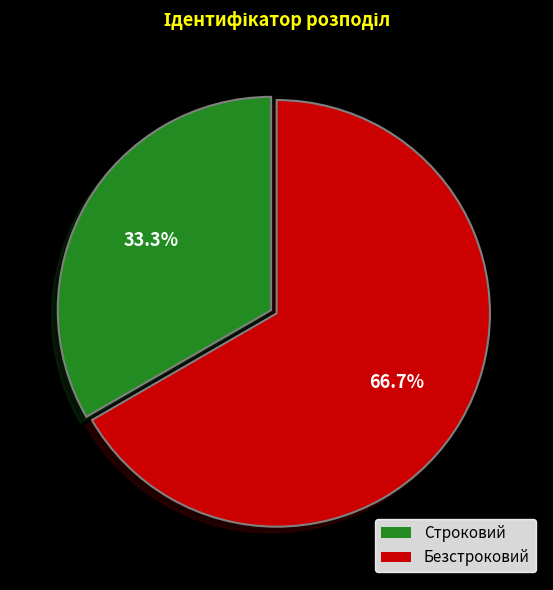

The Строковий slice represents 33% of the pie. True or false?

True